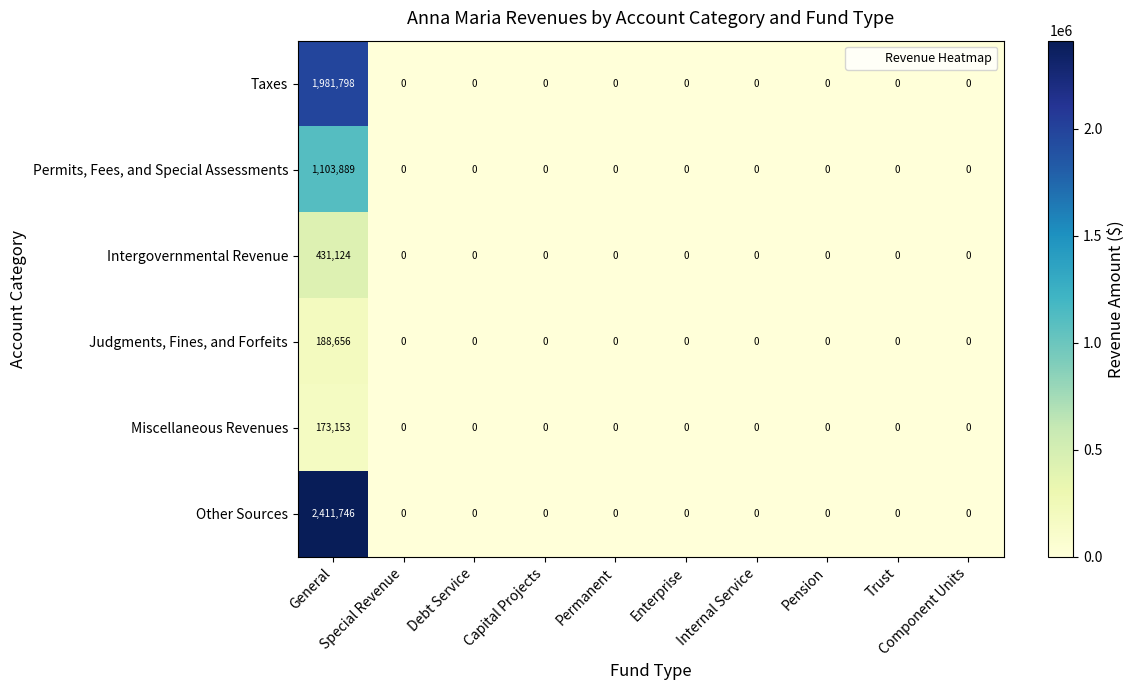

What is the highest value of the Intergovernmental Revenue series?

431124